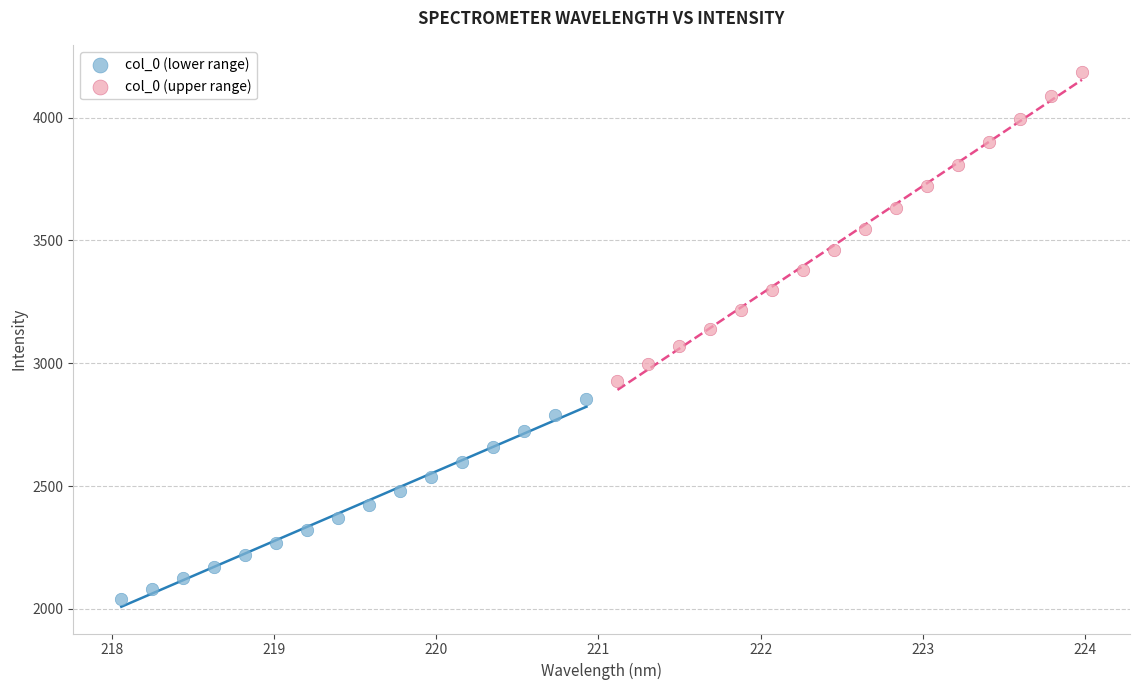

Which series has the largest Y range (max minus min)?

col_0 (upper range)